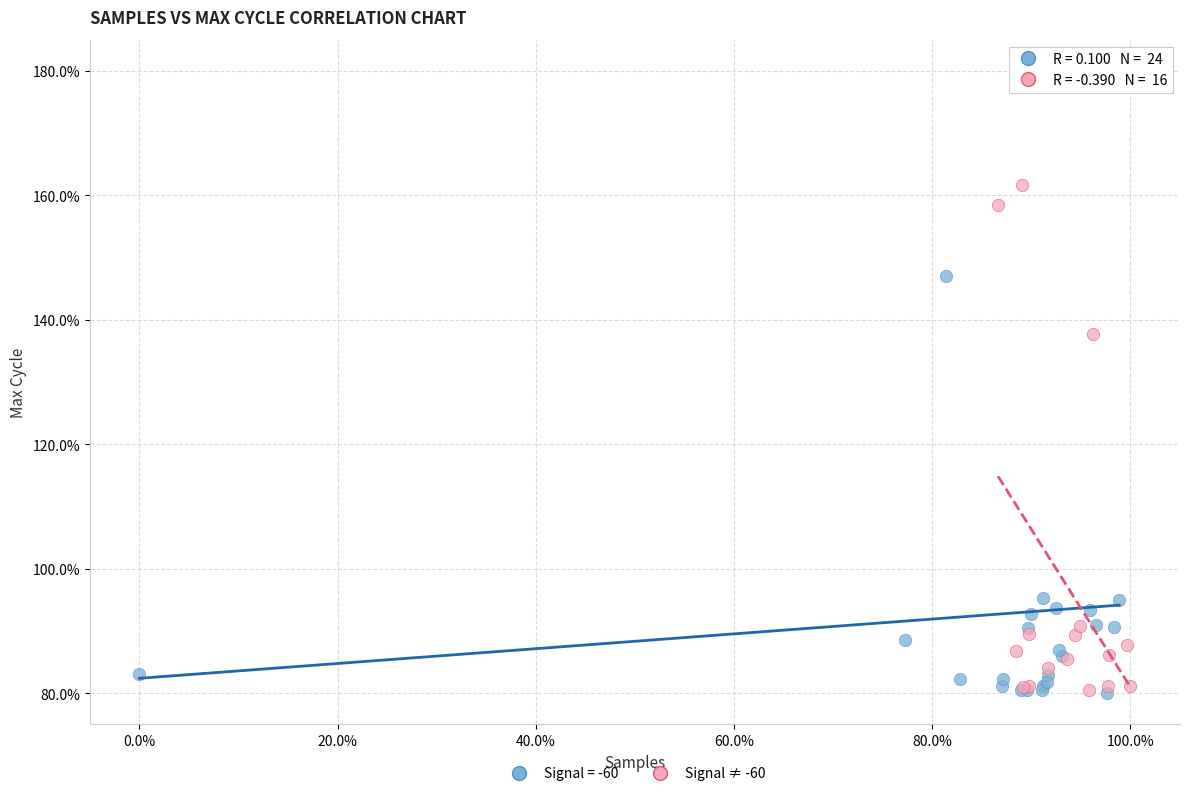

Which series has the widest spread of Y values?

Signal = -60